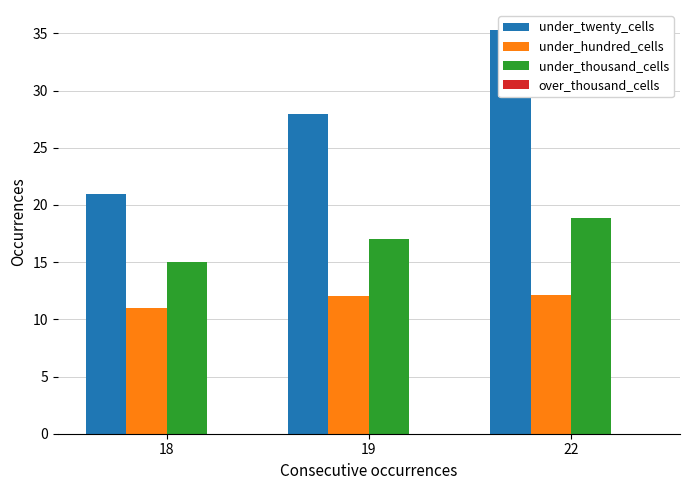

Between 22 and 18, which is larger?

22